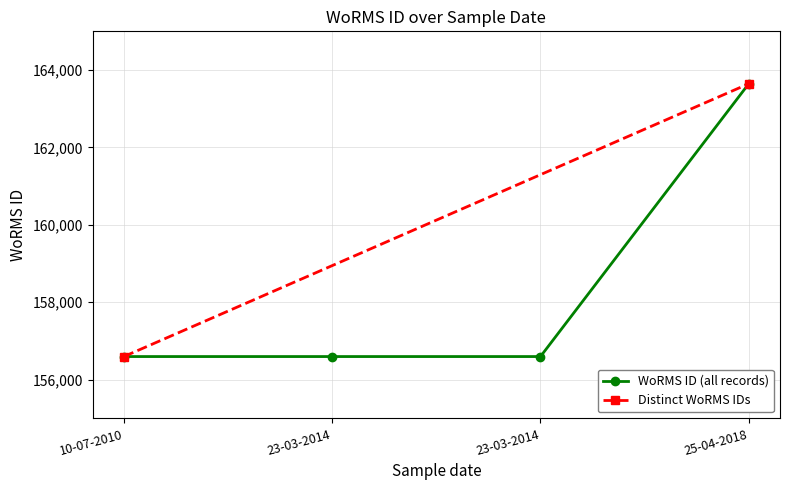

Is it true that the value at 10-07-2010 is 156598?

True